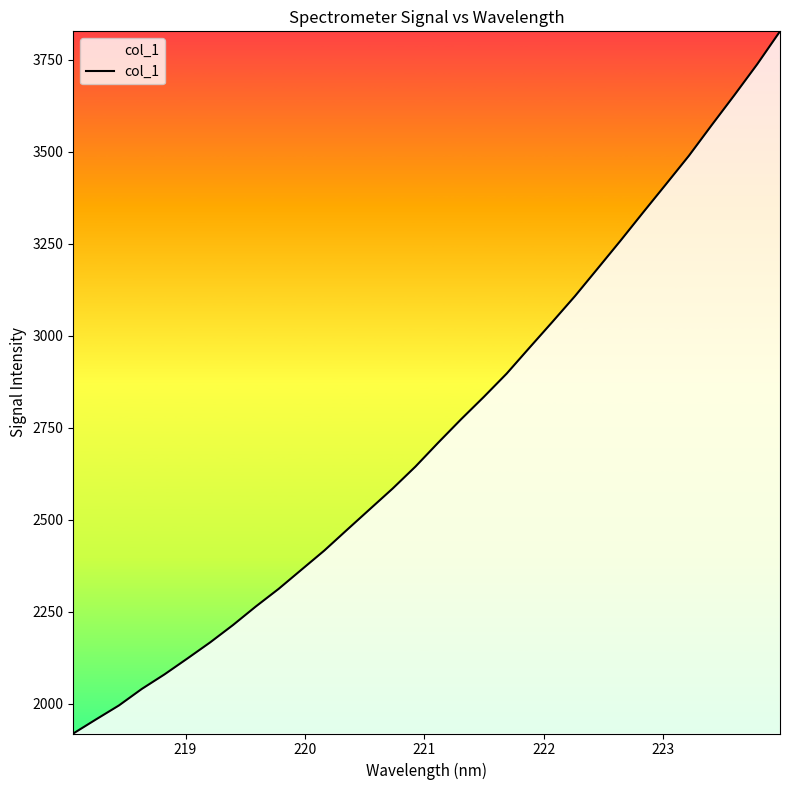

What is the greatest value displayed?

3827.9